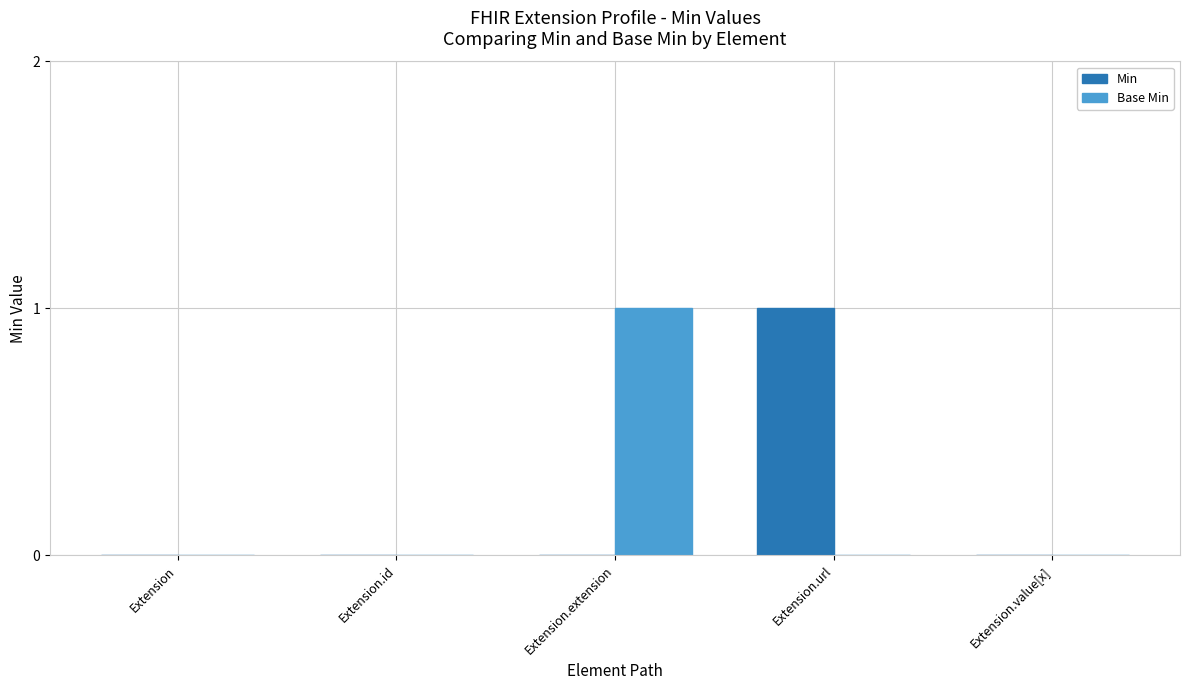

Reading right to left, extract all data points from this chart.

Min: 0	1	0	0	0
Base Min: 0	0	1	0	0